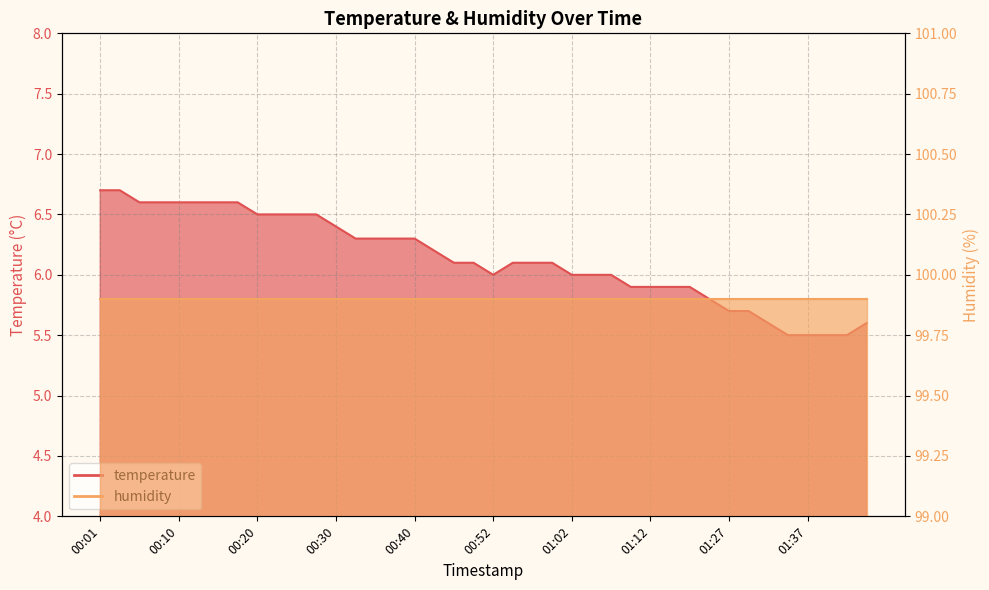

True or false: there are more than 0 points higher than both neighbors.

False